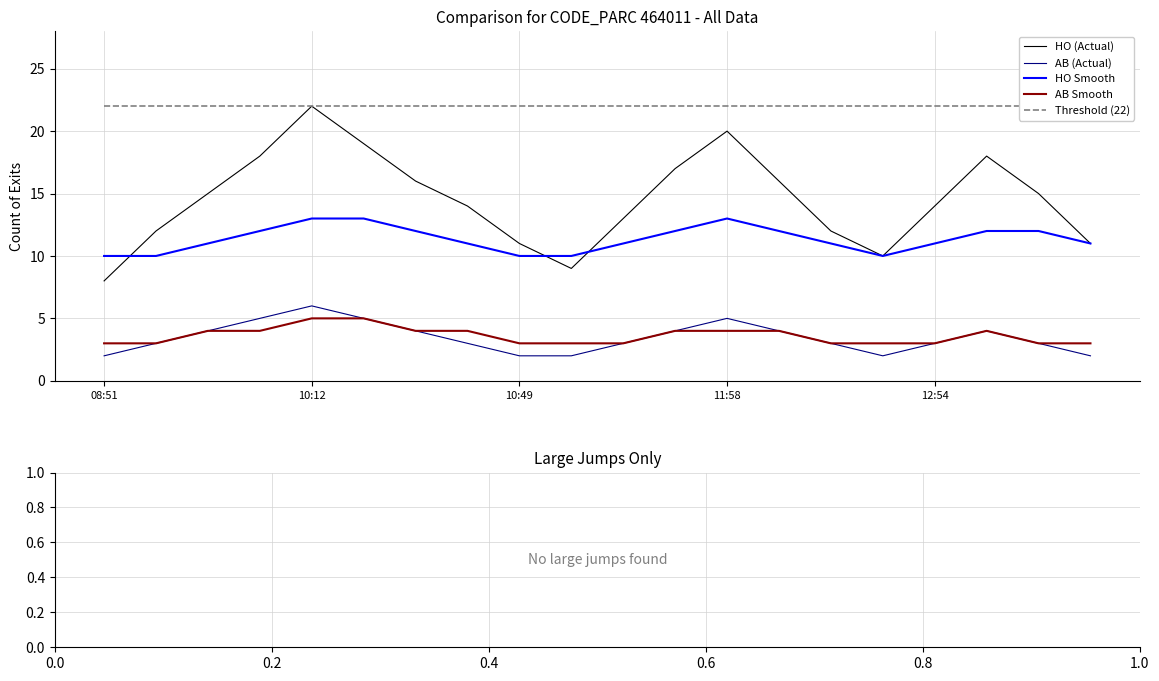

What is the difference between the highest and lowest values at 14?

19